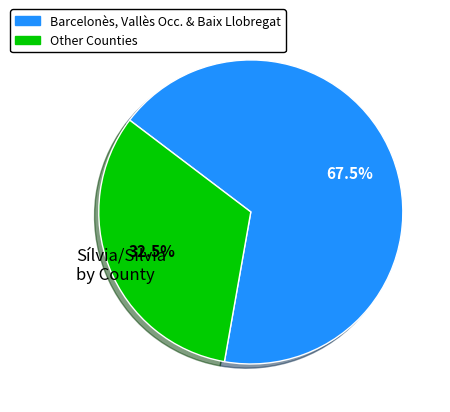

Does any single category account for the majority?

Yes